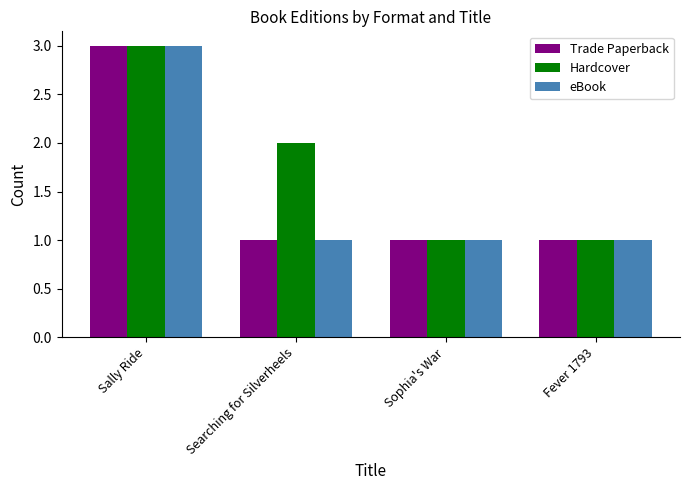

How many data points in Hardcover are less than 2?

2